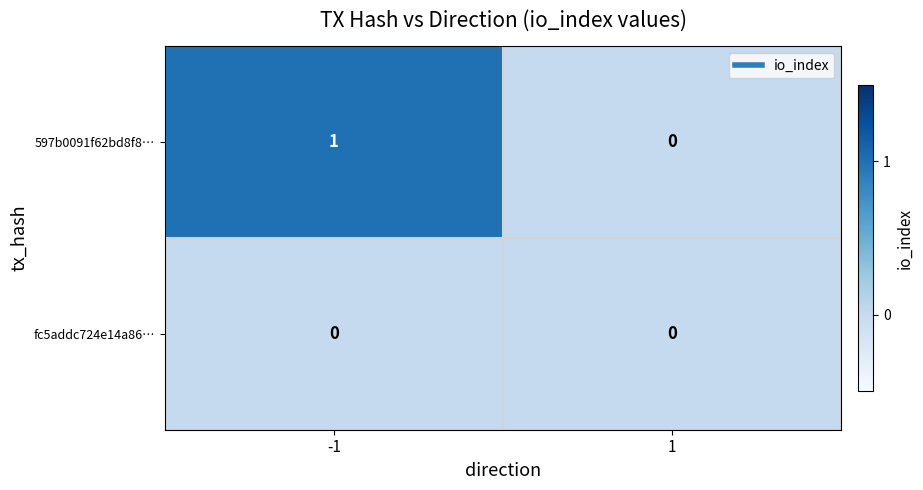

Reading left to right, list all the values displayed in this chart.

597b0091f62bd8f8…: -1=1	1=0
fc5addc724e14a86…: -1=0	1=0